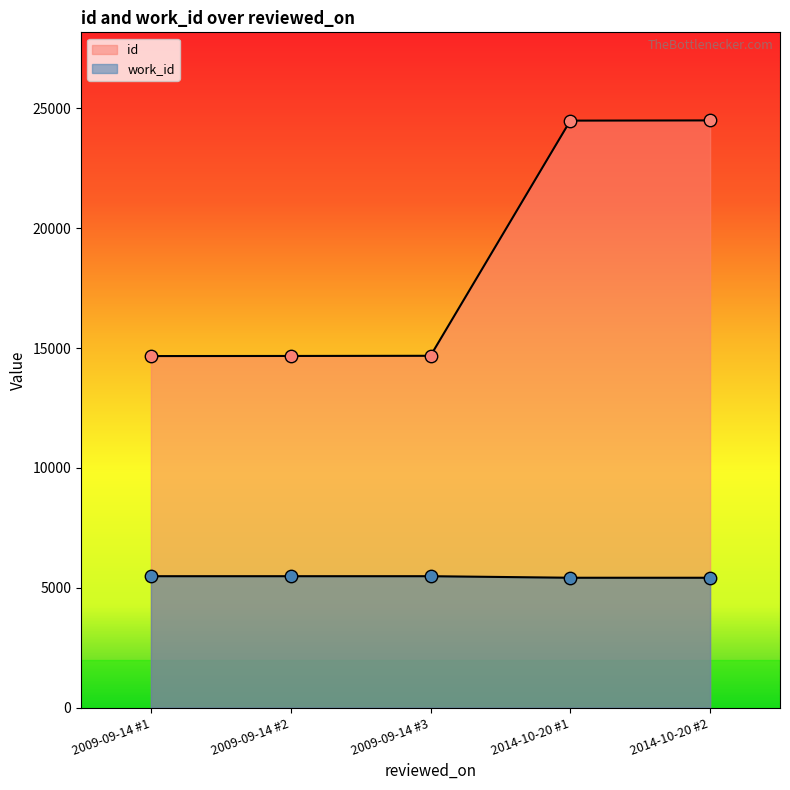

Which series contains the highest Y value?

id